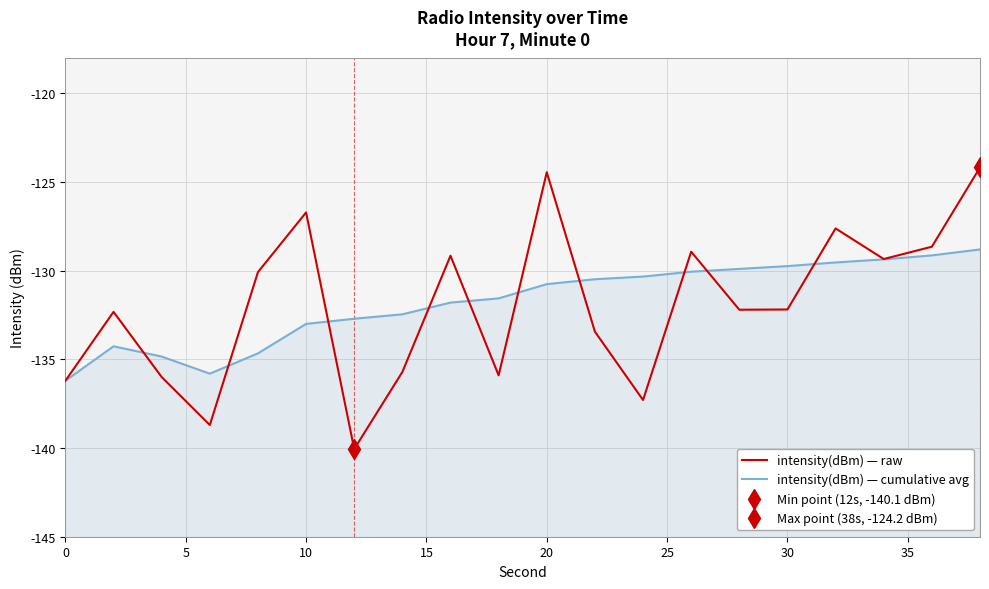

Which series has the largest total across all categories?

intensity(dBm) — cumulative avg